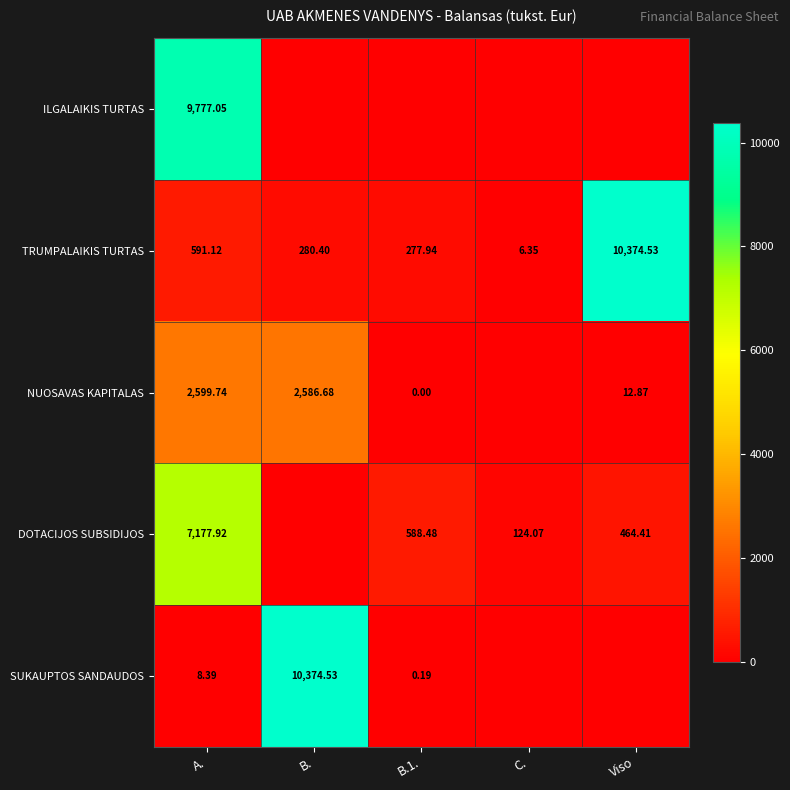

At which category is the sum across all series the highest?

A.